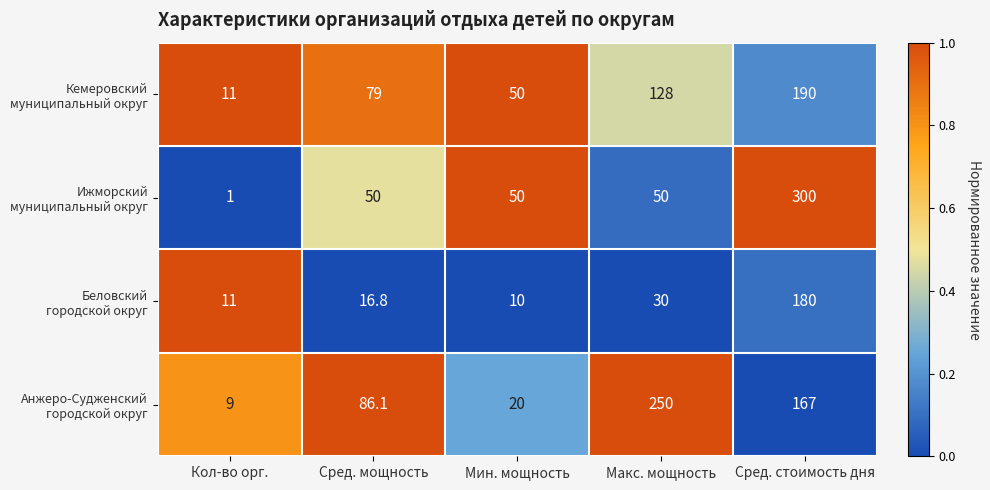

What is the spread (max minus min) of values at Макс. мощность?

220.0